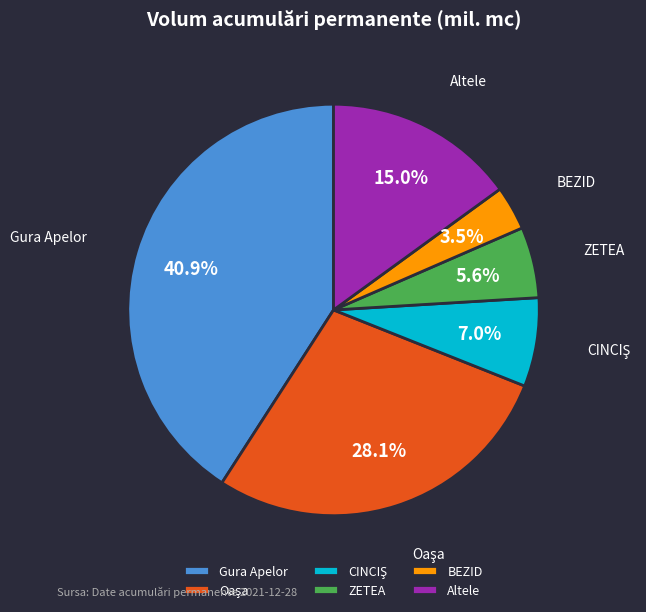

Which category has the smallest portion of the pie?

BEZID